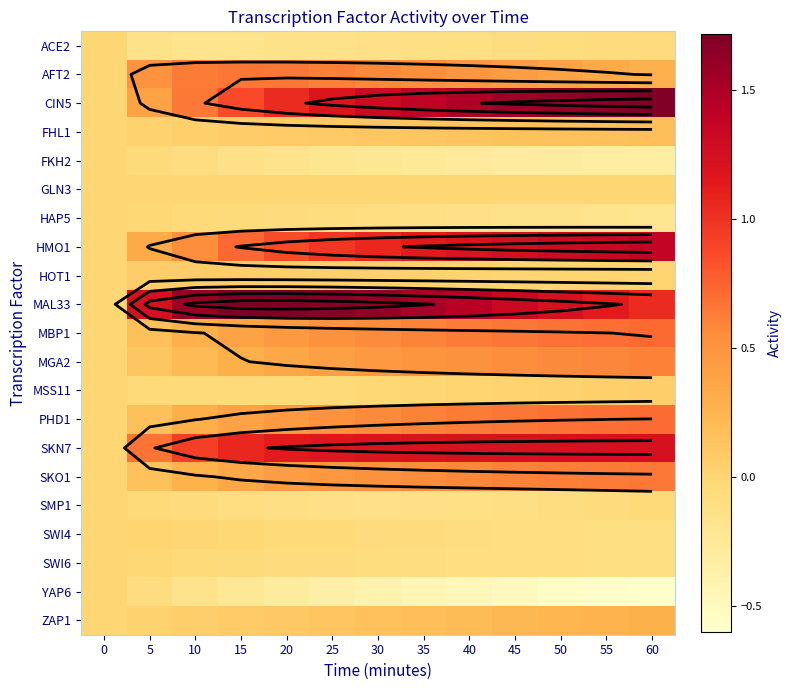

Which series has the largest total across all categories?

MAL33